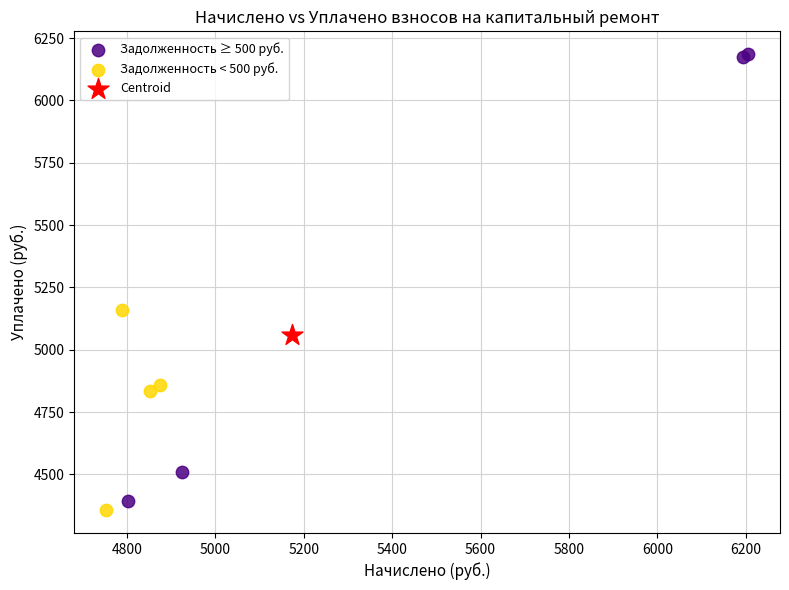

Which series contains the highest Y value?

Задолженность ≥ 500 руб.